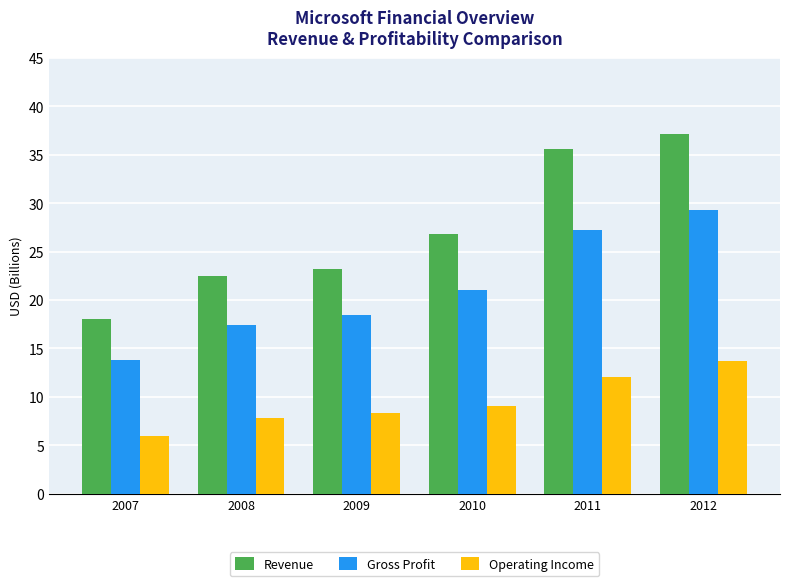

What is the lowest value of the Revenue series?

18.0